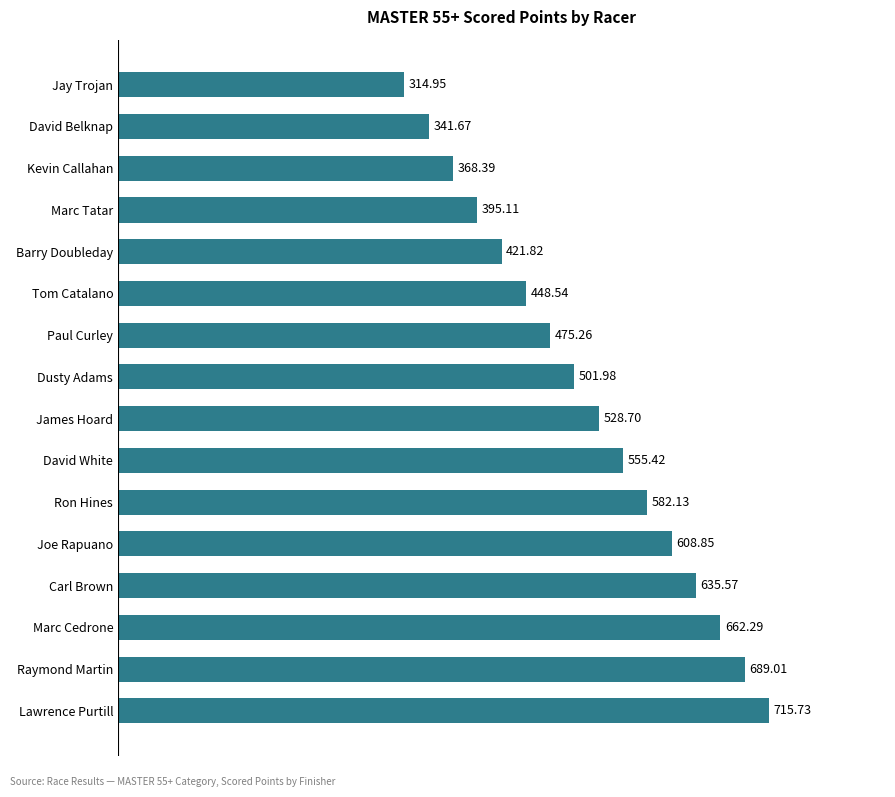

How many data points does each series have?

16